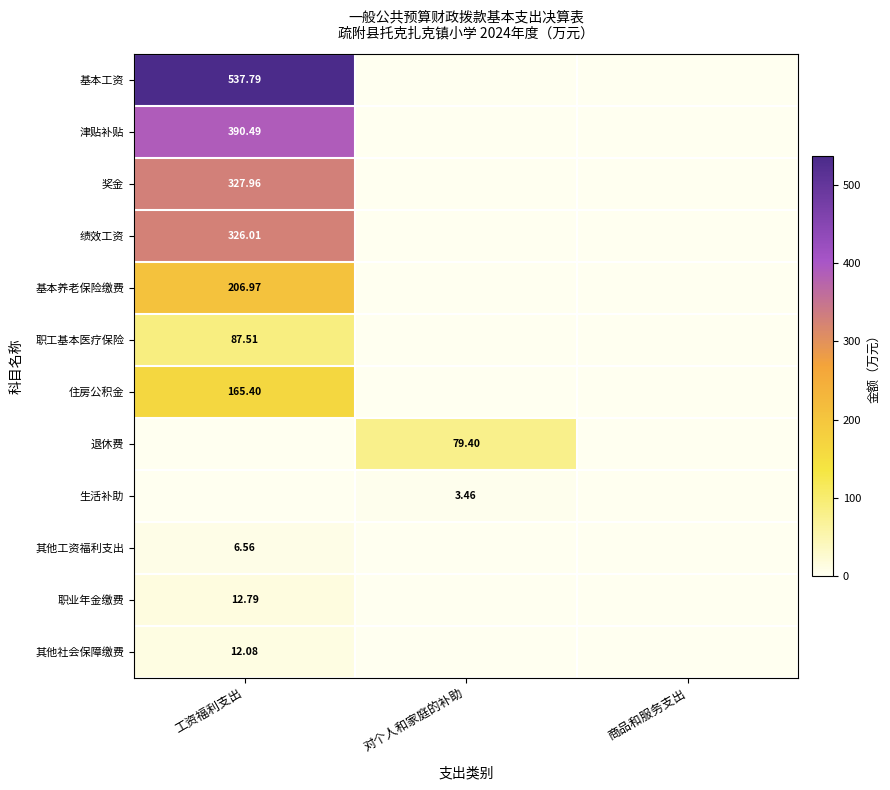

Is it true that 住房公积金 equals 89.7 at 商品和服务支出?

False